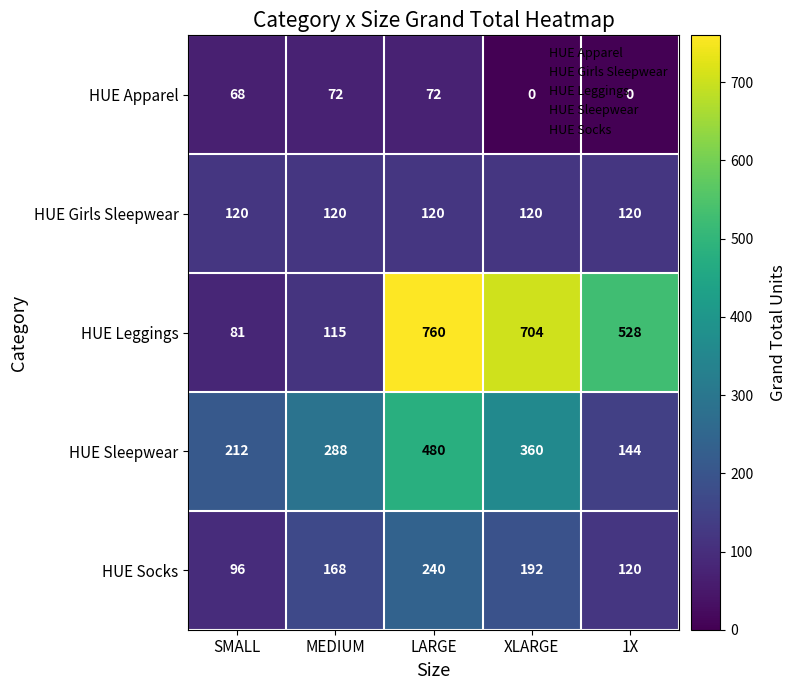

What is the sum of all HUE Socks values?

816